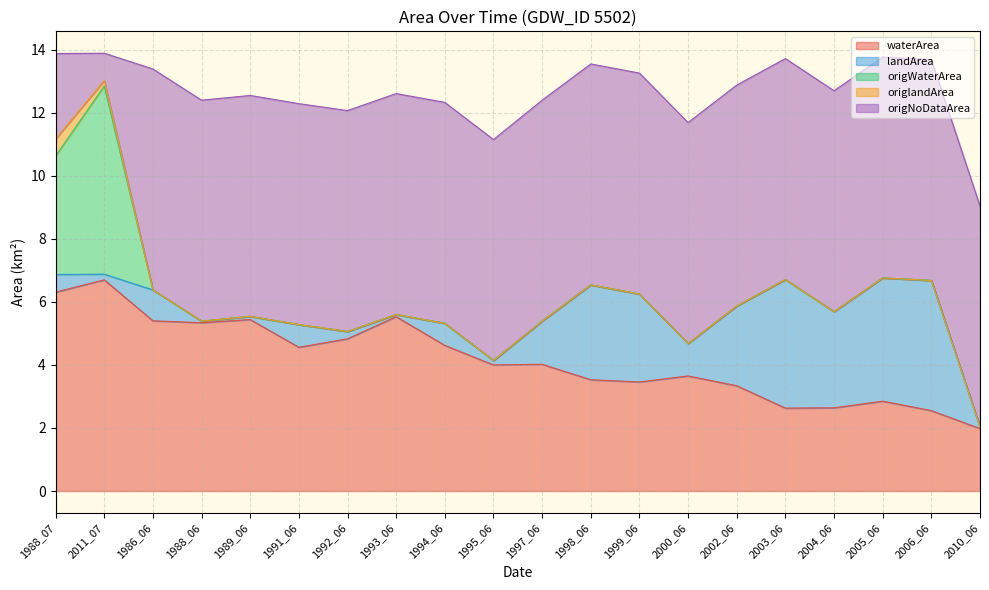

Rank the series at 2004_06 from highest to lowest value.

origNoDataArea, landArea, waterArea, origWaterArea, origlandArea